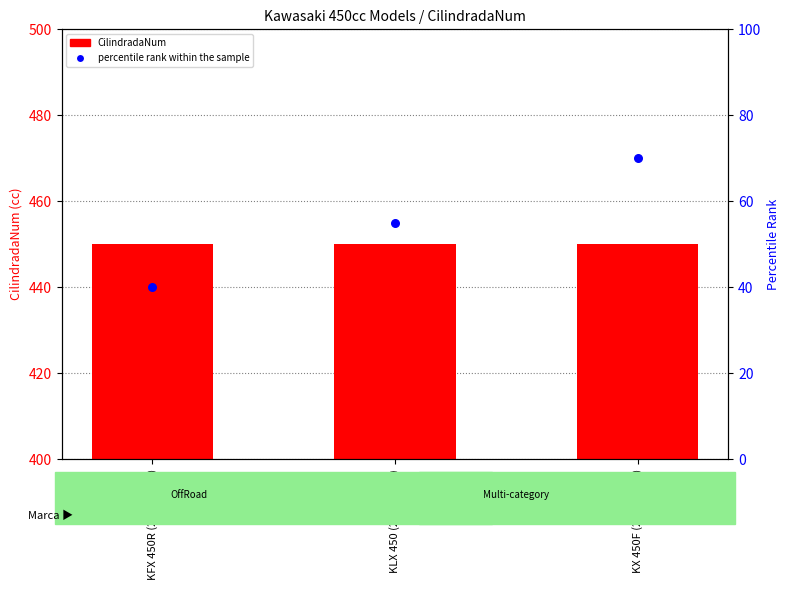

Which series contains the highest Y value?

percentile rank within the sample